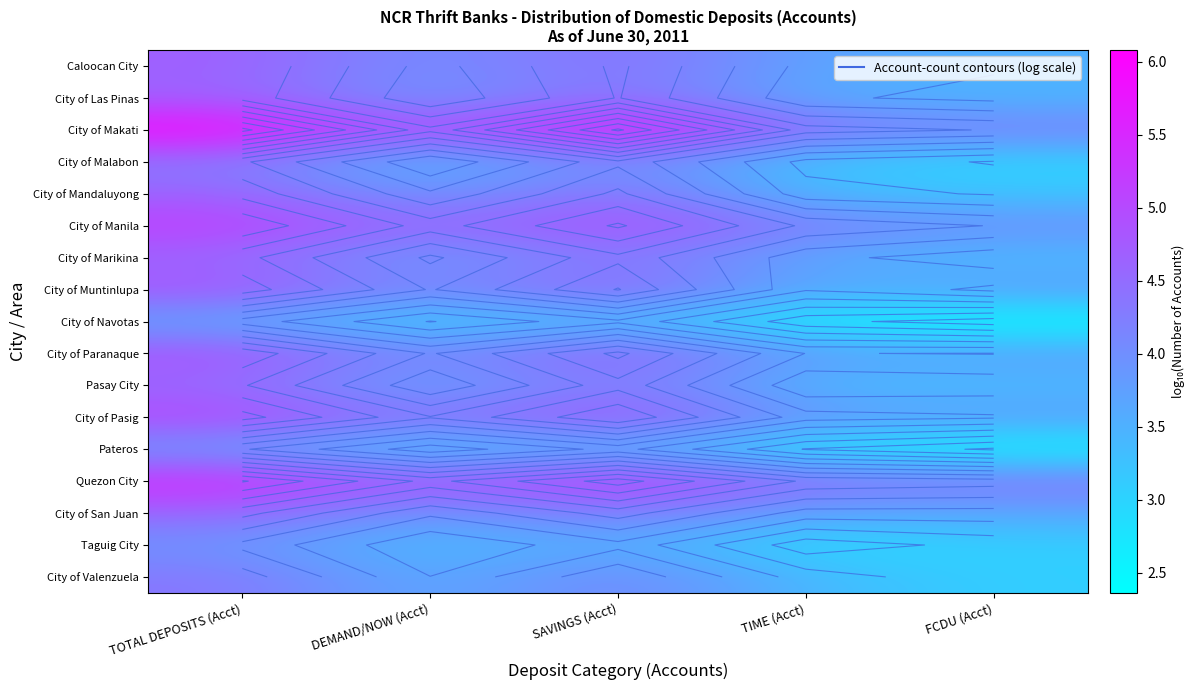

What is the total value across all series at DEMAND/NOW (Acct)?

64.5